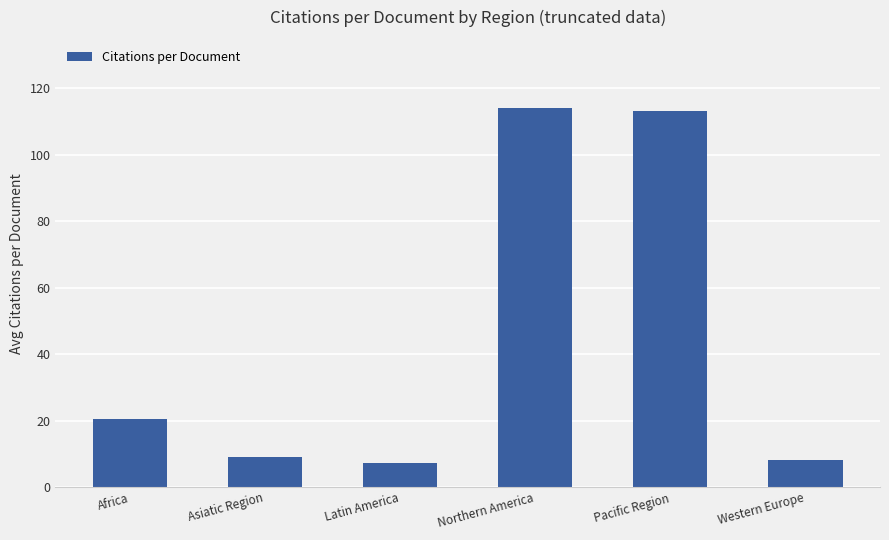

At which label is the value closest to 60?

Africa